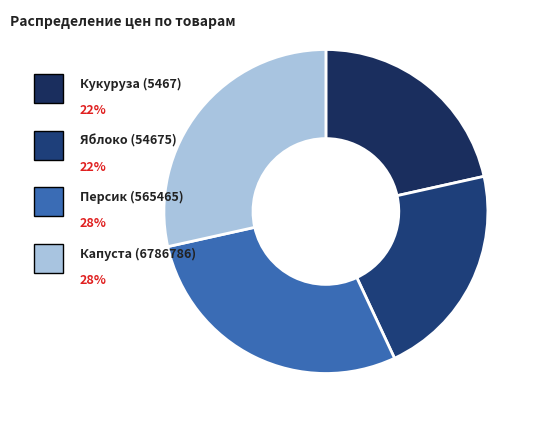

To the nearest percent, what portion does Капуста (6786786) represent?

28%